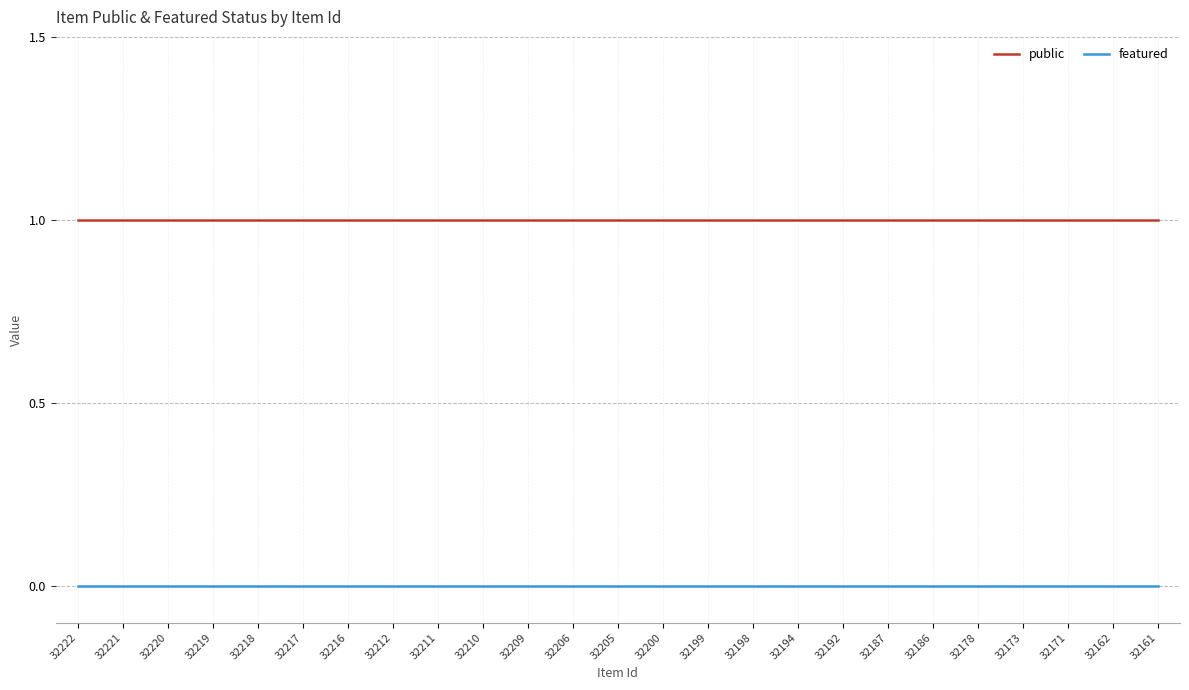

The value of public at 32222 is 1. True or false?

True